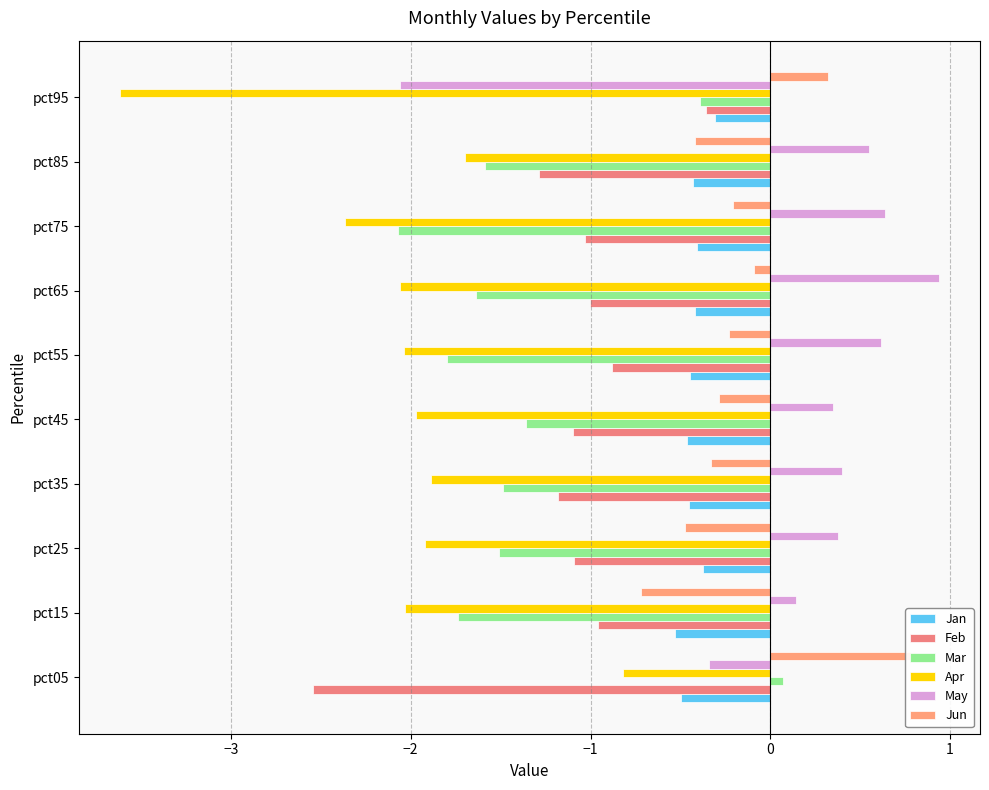

How many bars are there in total?

60